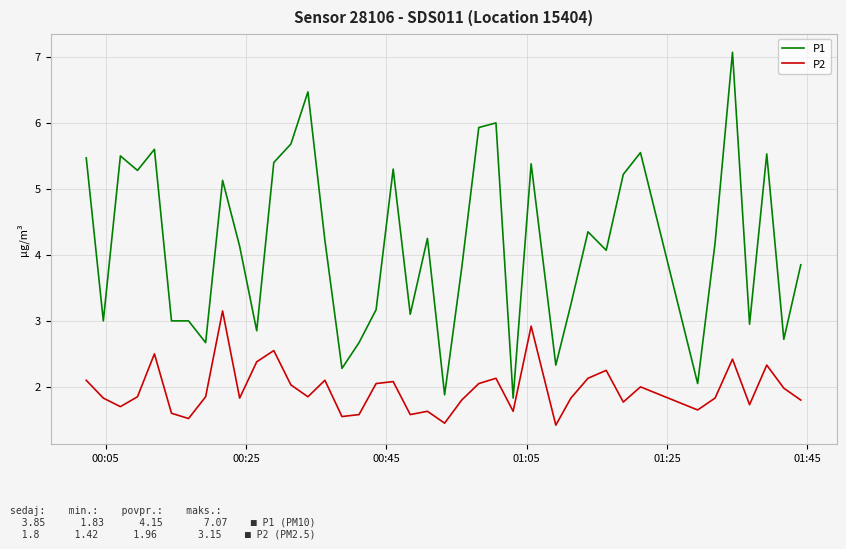

Does the chart display data point markers on the line(s)?

No